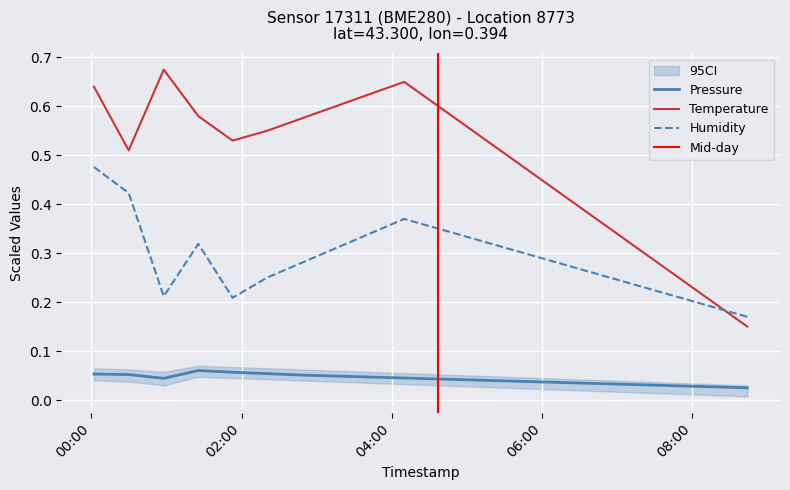

True or false: Humidity and Pressure cross at least once.

False